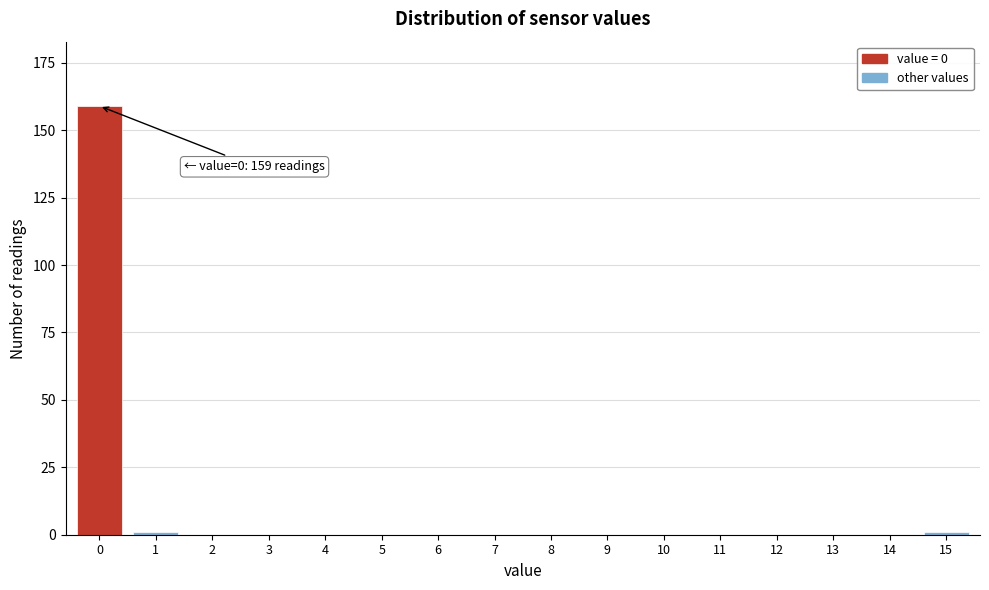

Reading right to left, list all the values displayed in this chart.

15=1	14=0	13=0	12=0	11=0	10=0	9=0	8=0	7=0	6=0	5=0	4=0	3=0	2=0	1=1	0=159